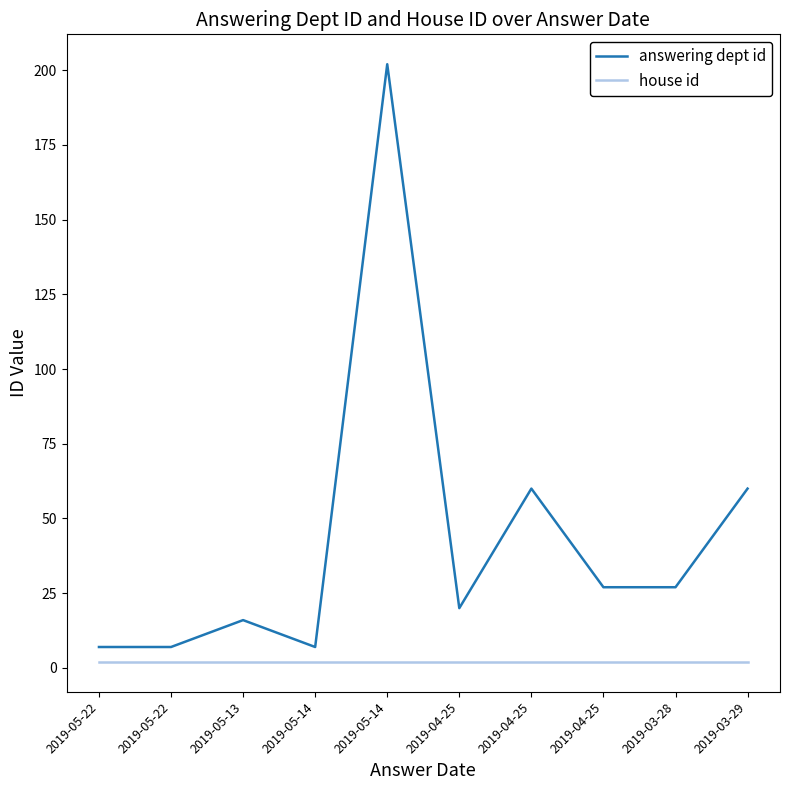

Count the number of categories in the chart.

10